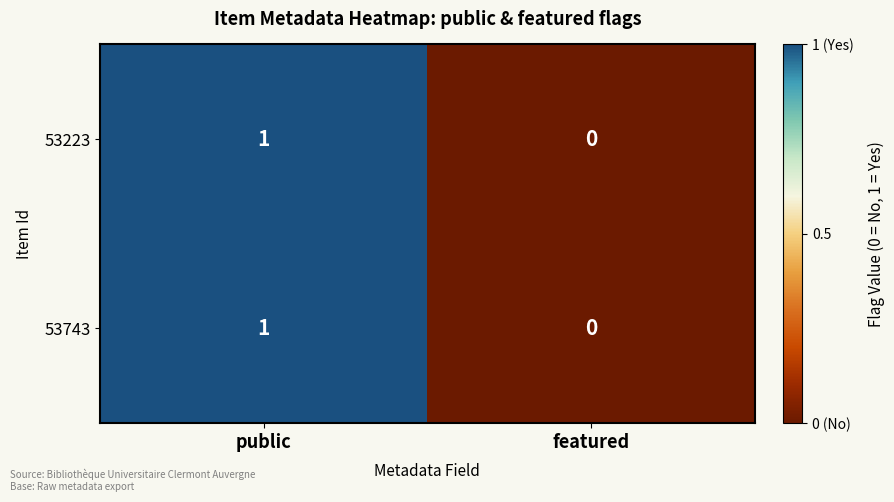

At which category is the sum across all series the highest?

public